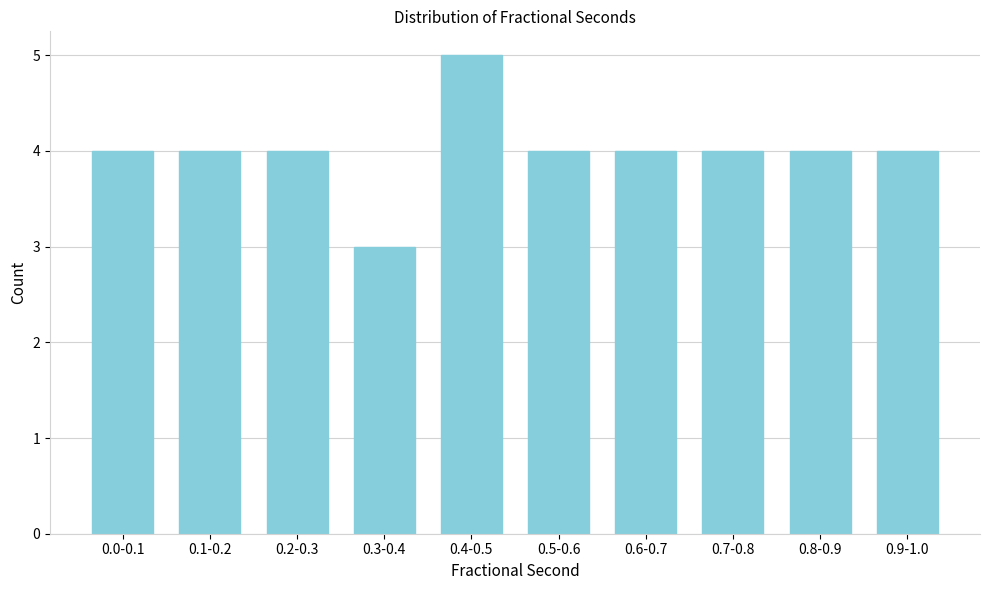

Reading right to left, what are all the values shown in this chart?

4	4	4	4	4	5	3	4	4	4